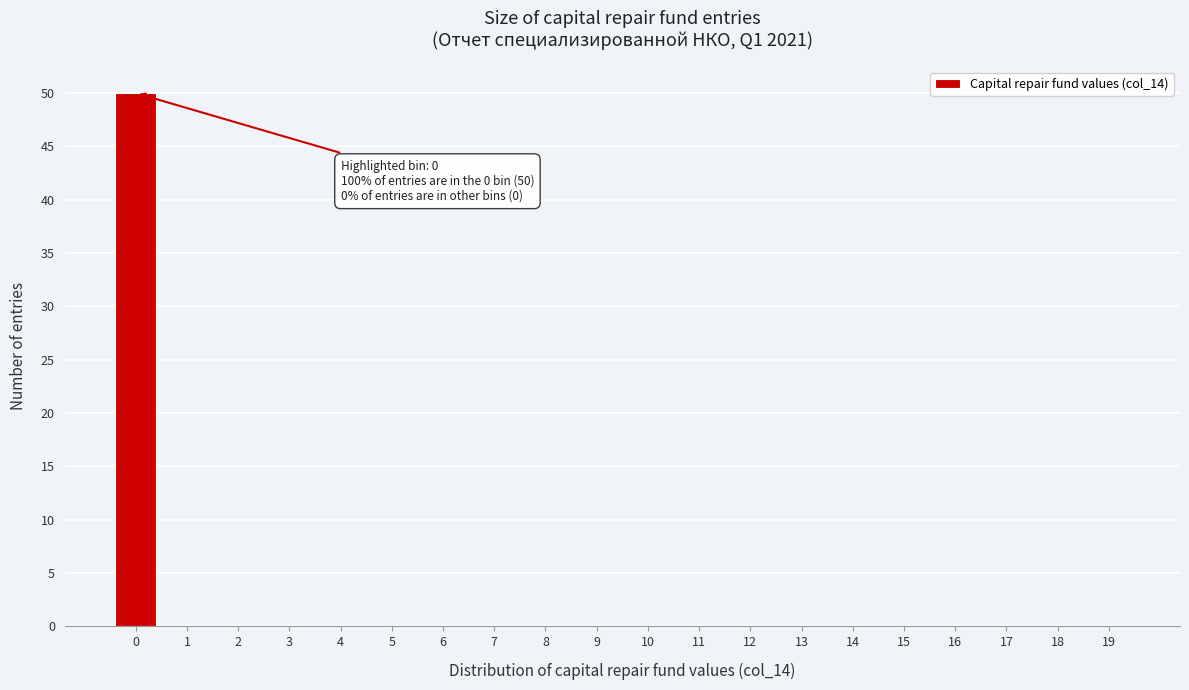

Reading left to right, what are all the values shown in this chart?

0=50	1=0	2=0	3=0	4=0	5=0	6=0	7=0	8=0	9=0	10=0	11=0	12=0	13=0	14=0	15=0	16=0	17=0	18=0	19=0